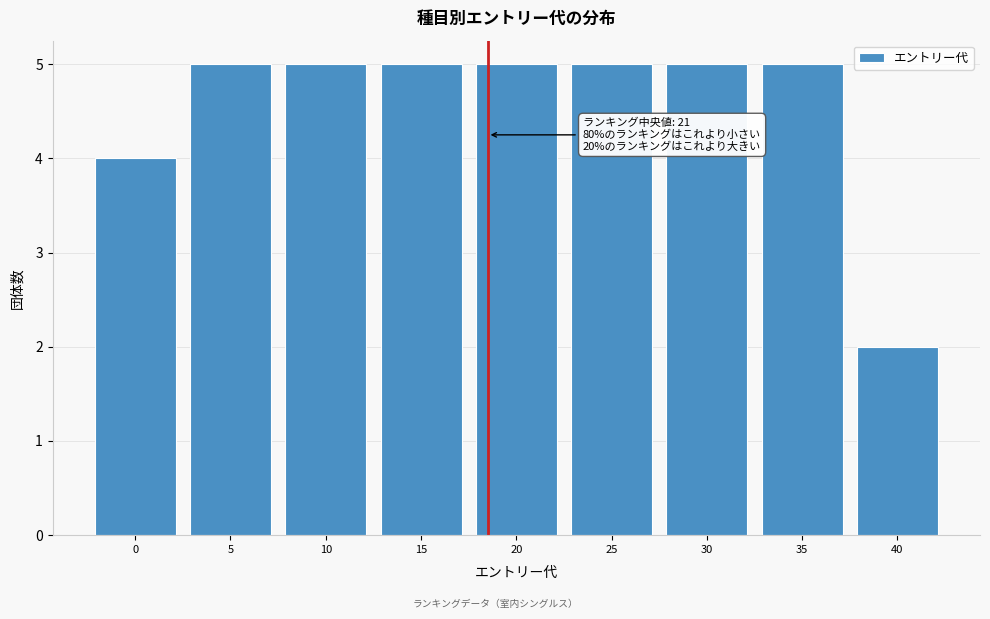

Reading left to right, transcribe all the data shown in this chart.

4	5	5	5	5	5	5	5	2